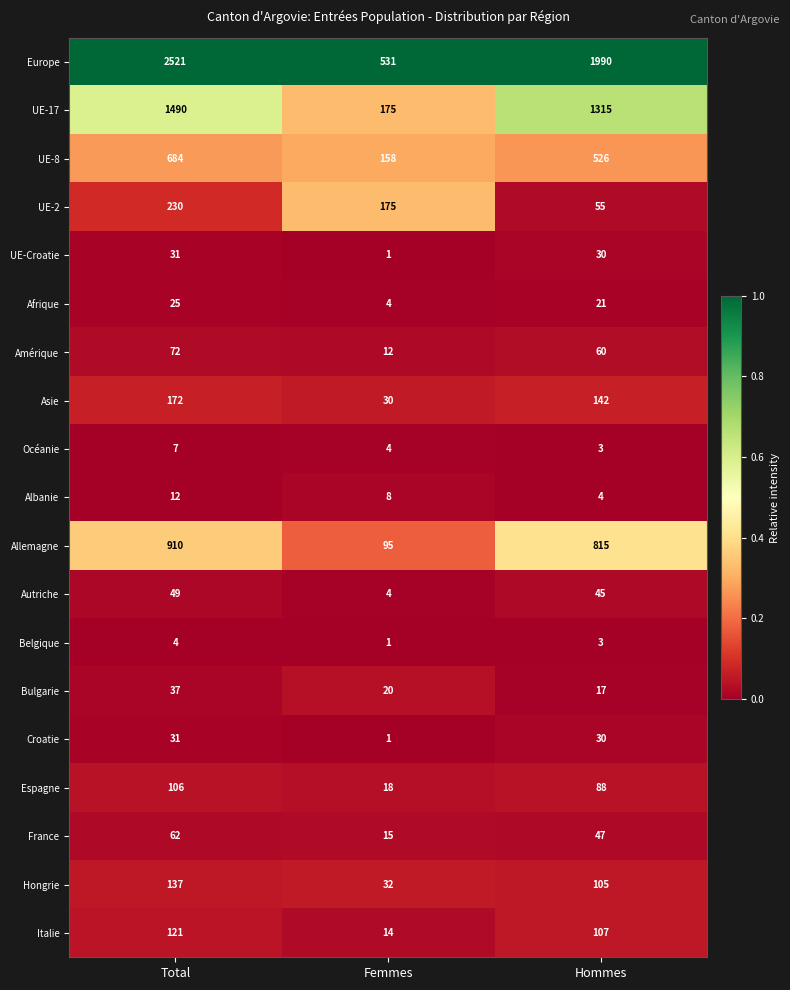

What is the total value across all series at Femmes?

1298